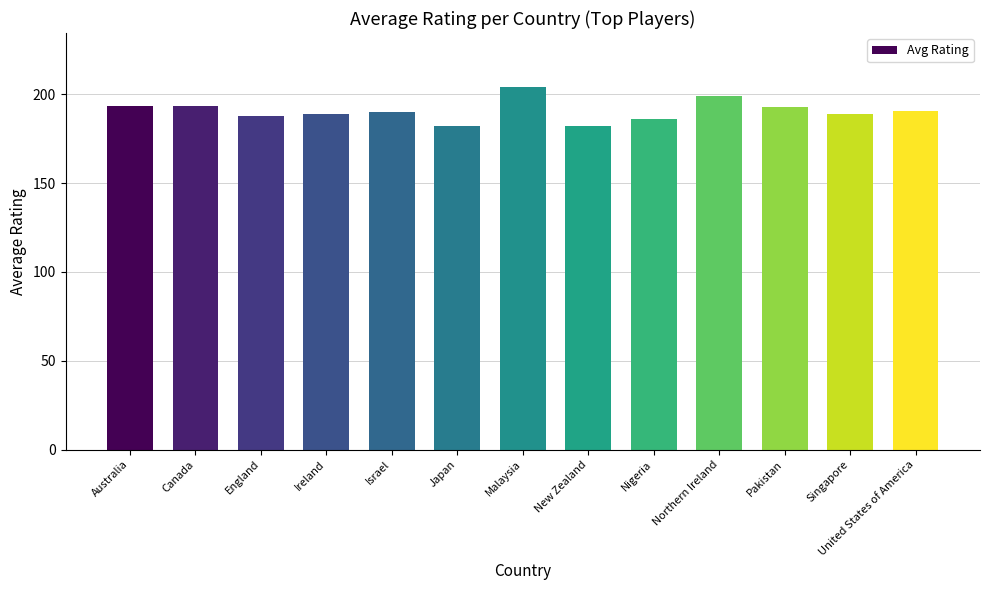

What is the label of the 11th bar from the left?

Pakistan